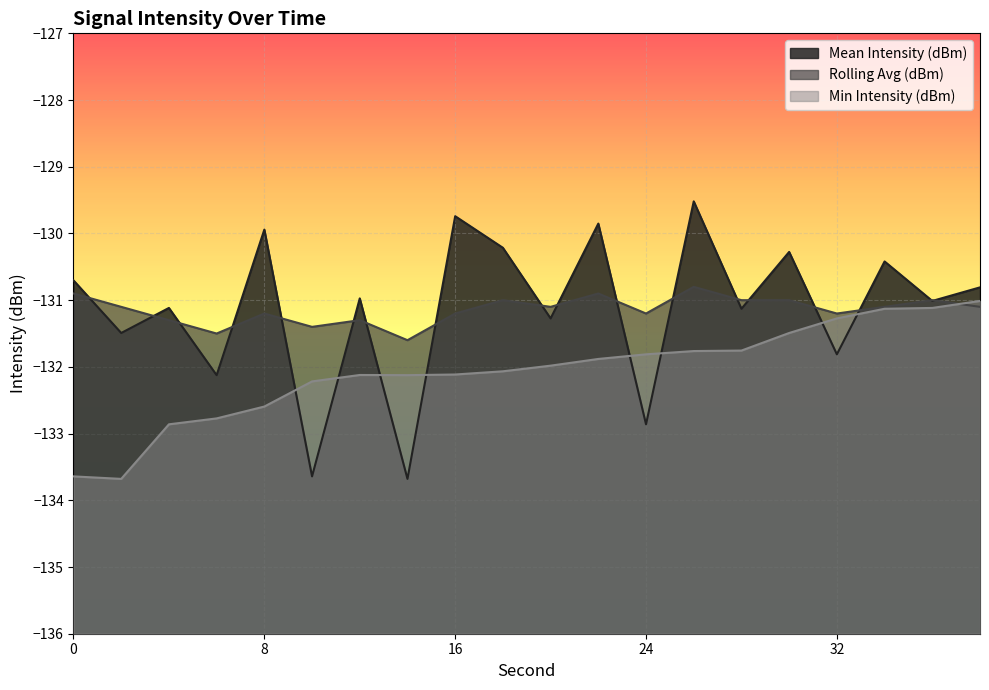

True or false: Min Intensity (dBm) has a value of -132.1 at 18.

True